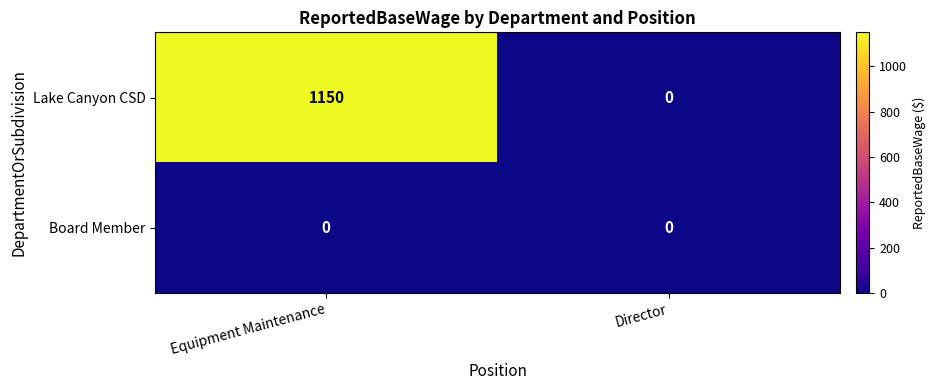

The value of Lake Canyon CSD at Equipment Maintenance is 272. True or false?

False